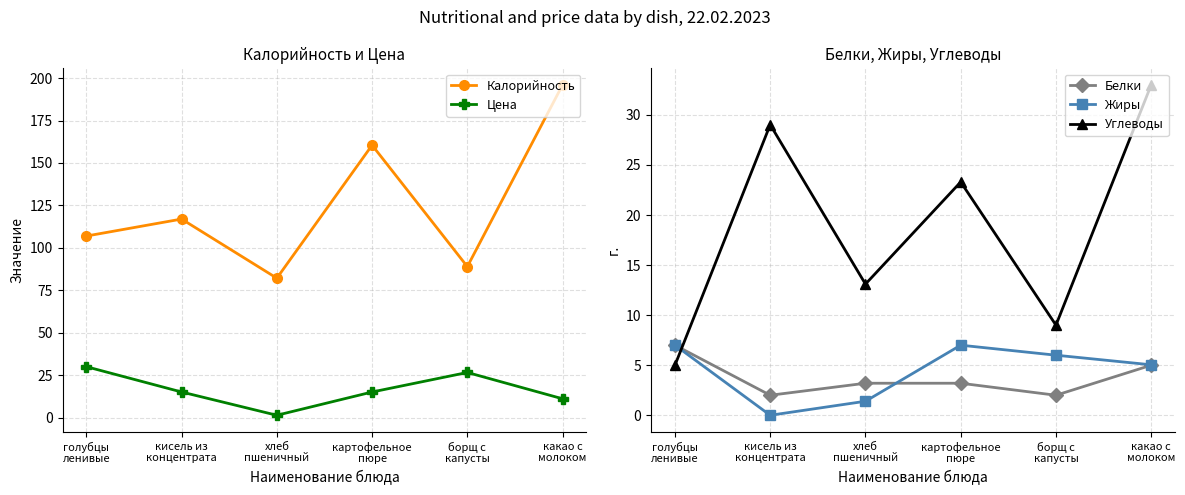

In Цена, how many points are higher than both neighbors (excluding endpoints)?

1